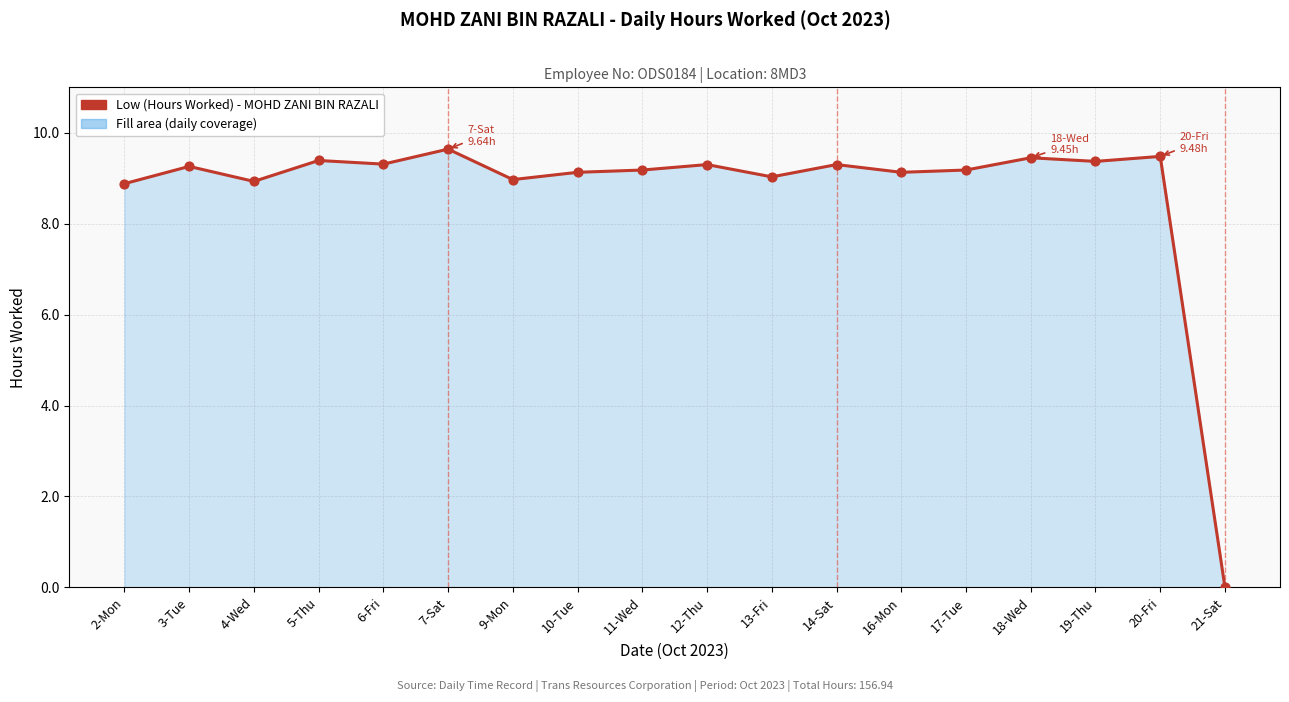

What is the change in value from 6-Fri to 11-Wed?

-0.1